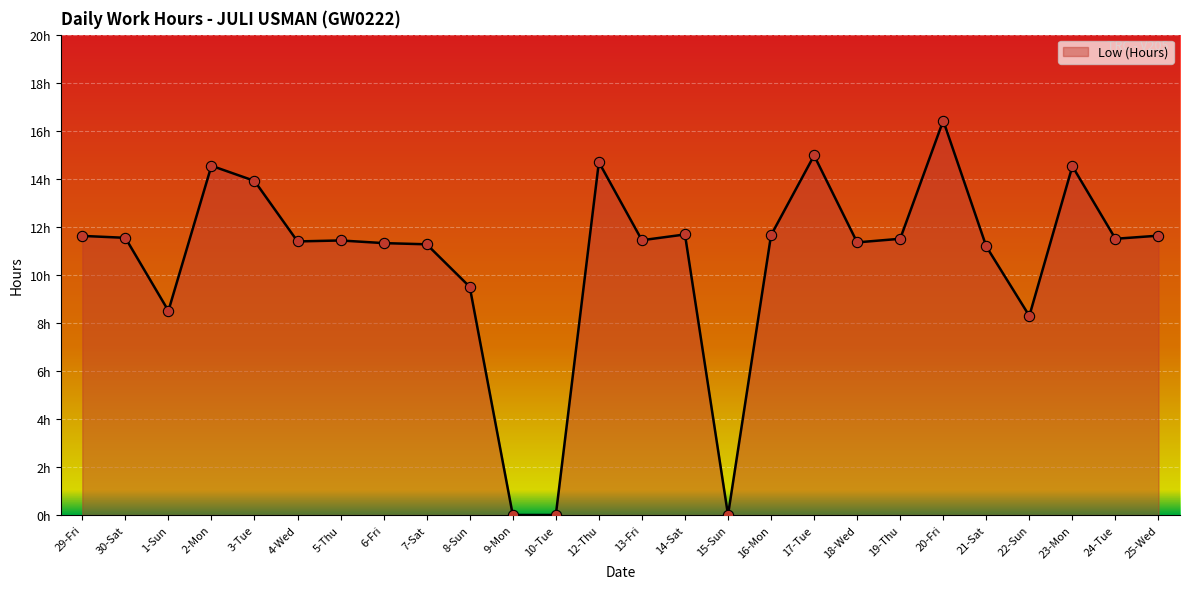

What is the change in value from 1-Sun to 25-Wed?

+3.1